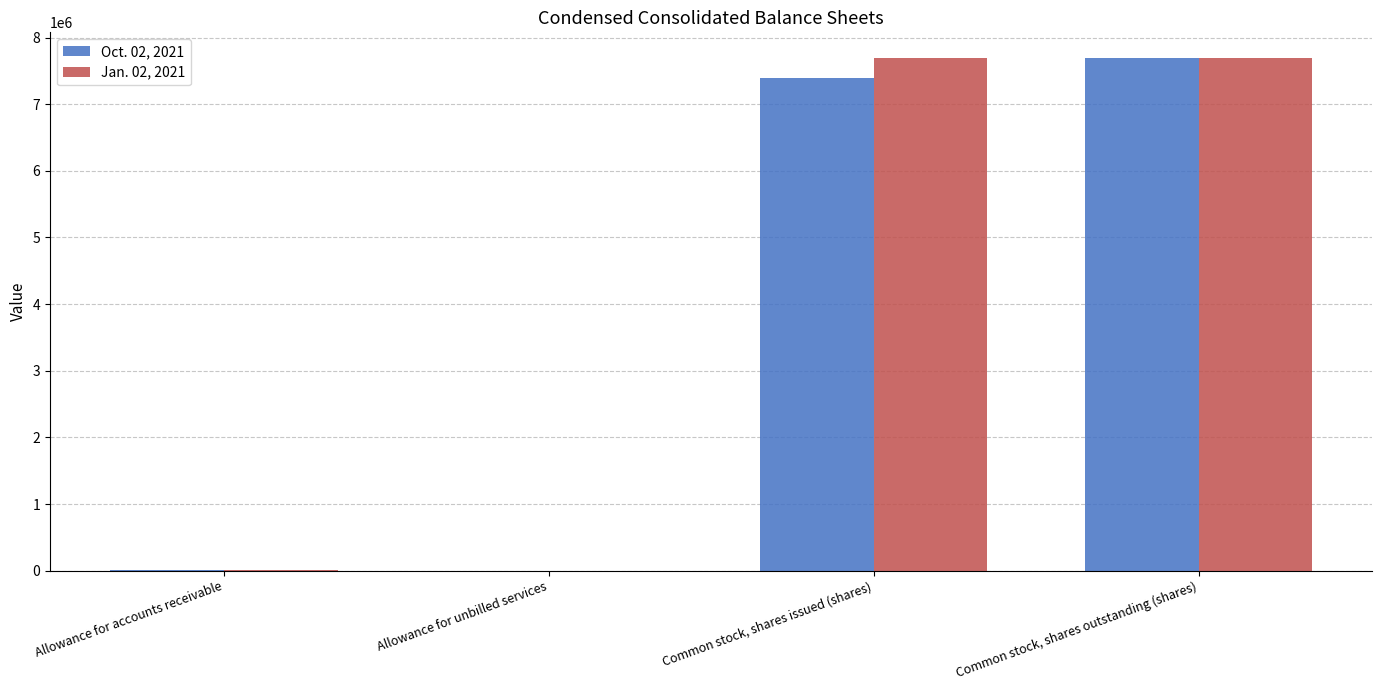

The value of Oct. 02, 2021 at Common stock, shares outstanding (shares) is 7693497. True or false?

True